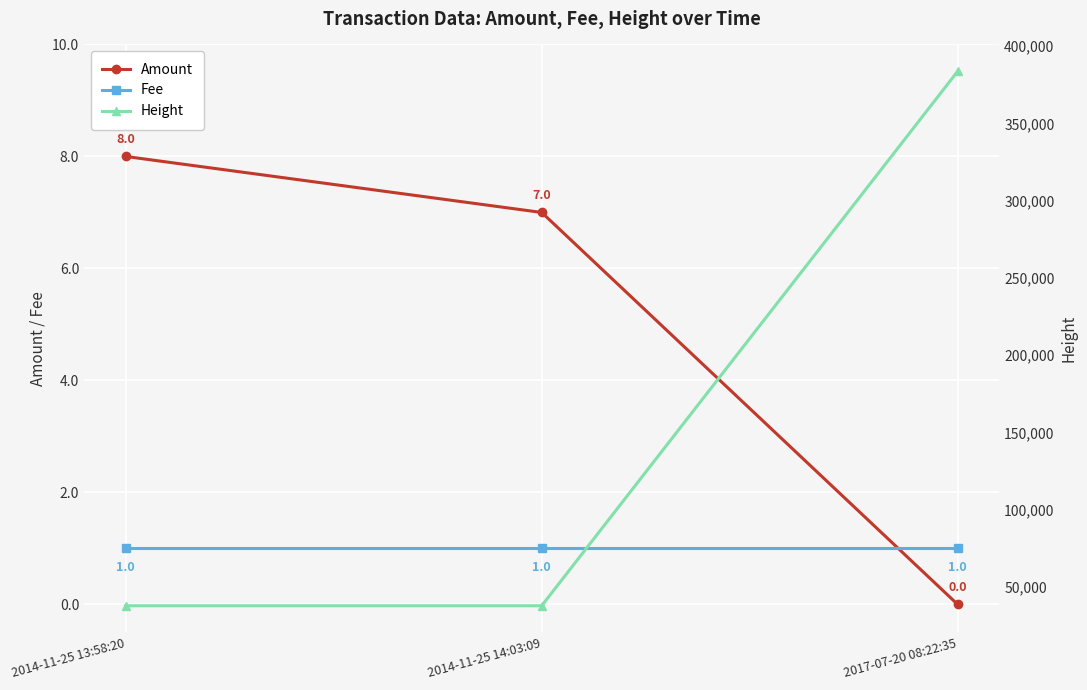

How many values in the Amount series are below 7?

1